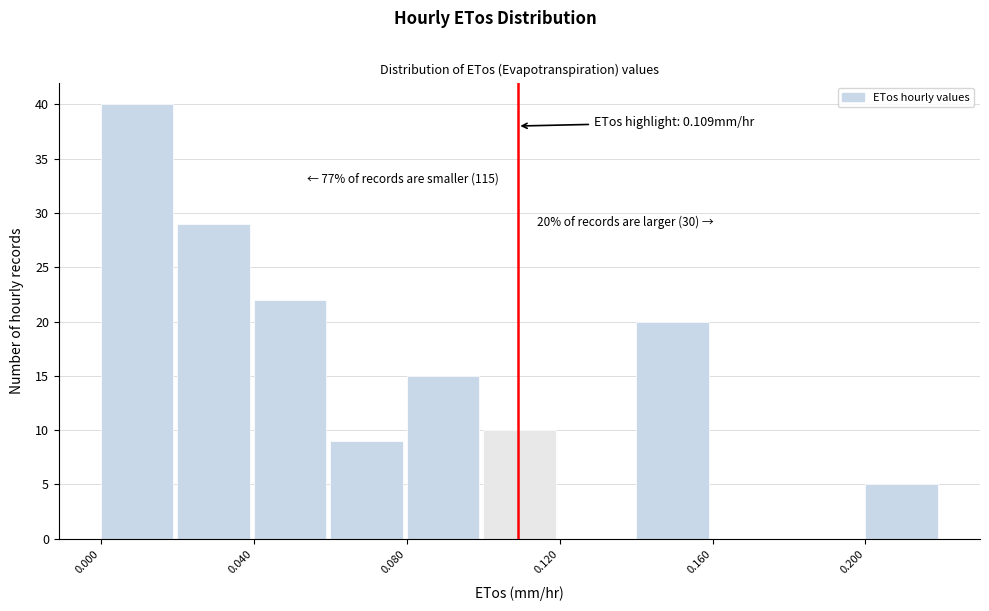

Which range on the x-axis has the tallest bar?

0.00 to 0.02